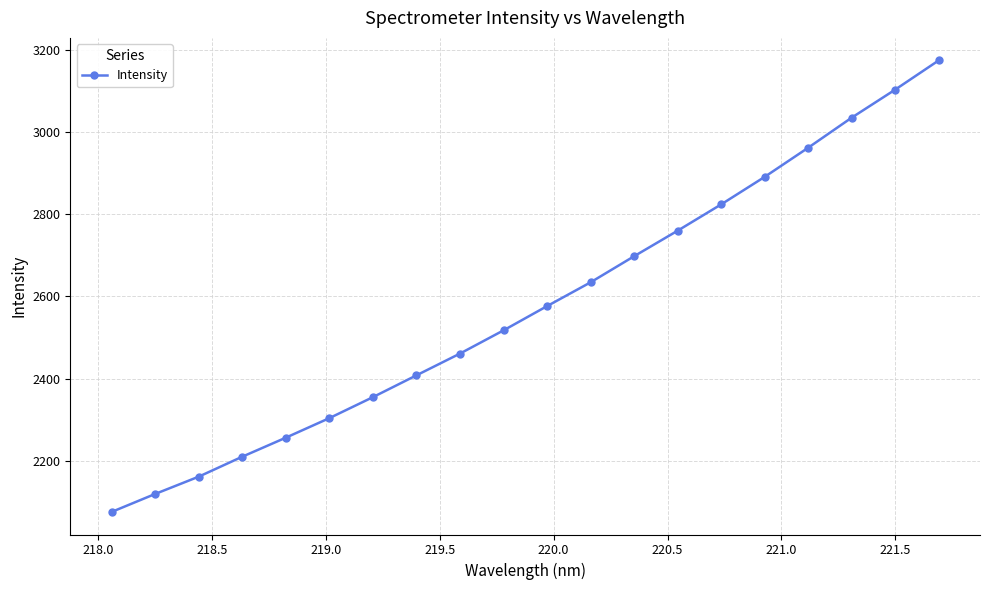

What is the greatest value displayed?

3173.9